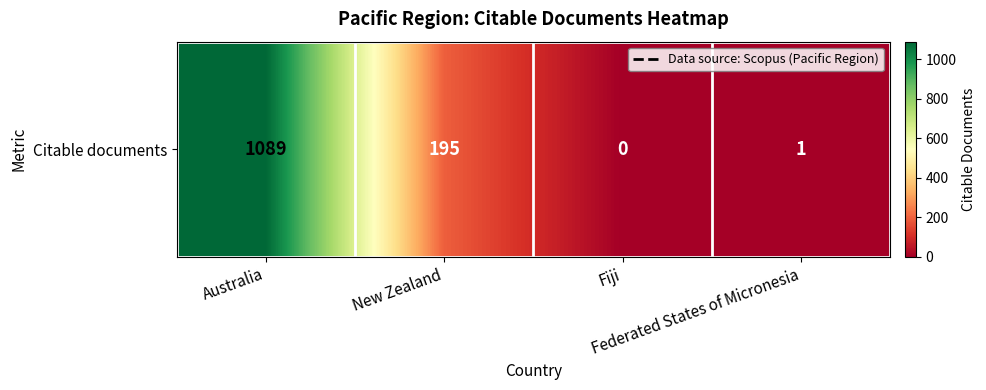

How many categories are shown in the chart?

4